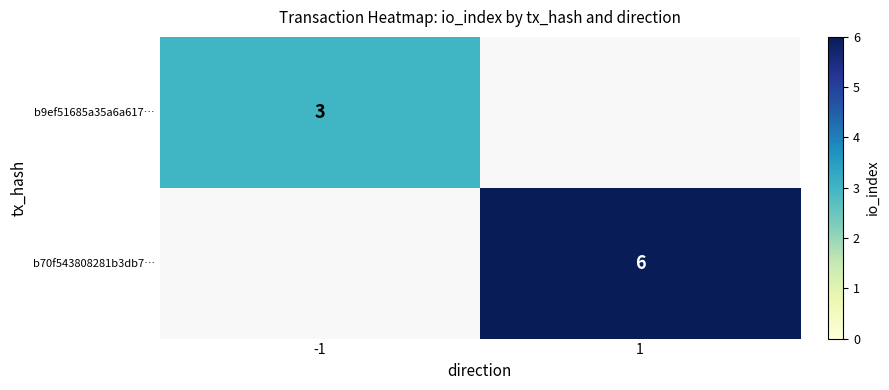

The value of b70f543808281b3db7… at 1 is 8. True or false?

False